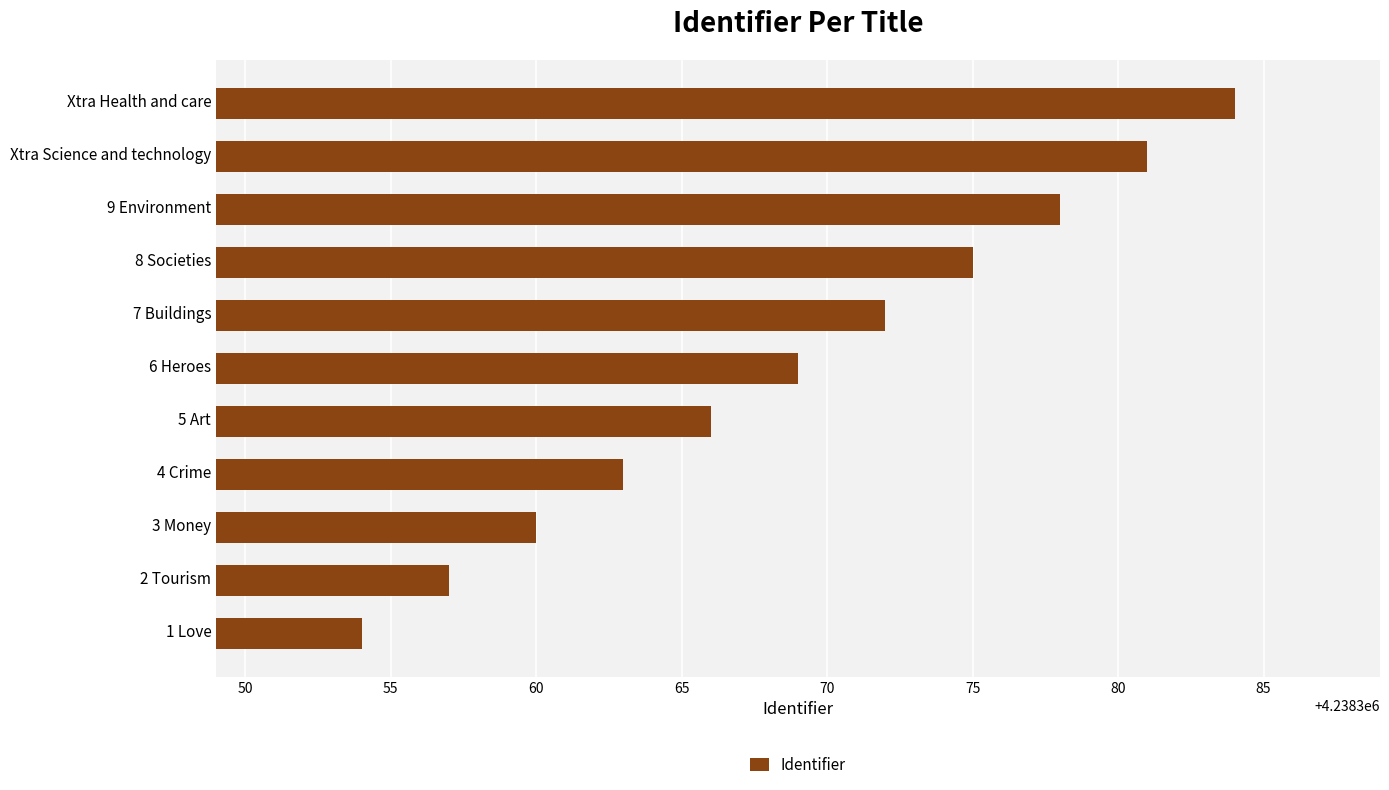

At which category does the chart reach its peak across all series?

Xtra Health and care